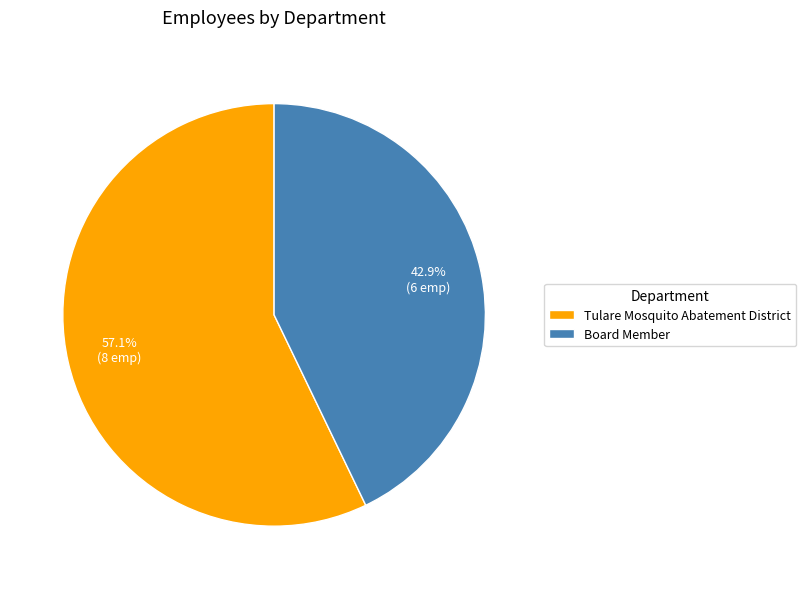

Which slice is the smallest?

Board Member